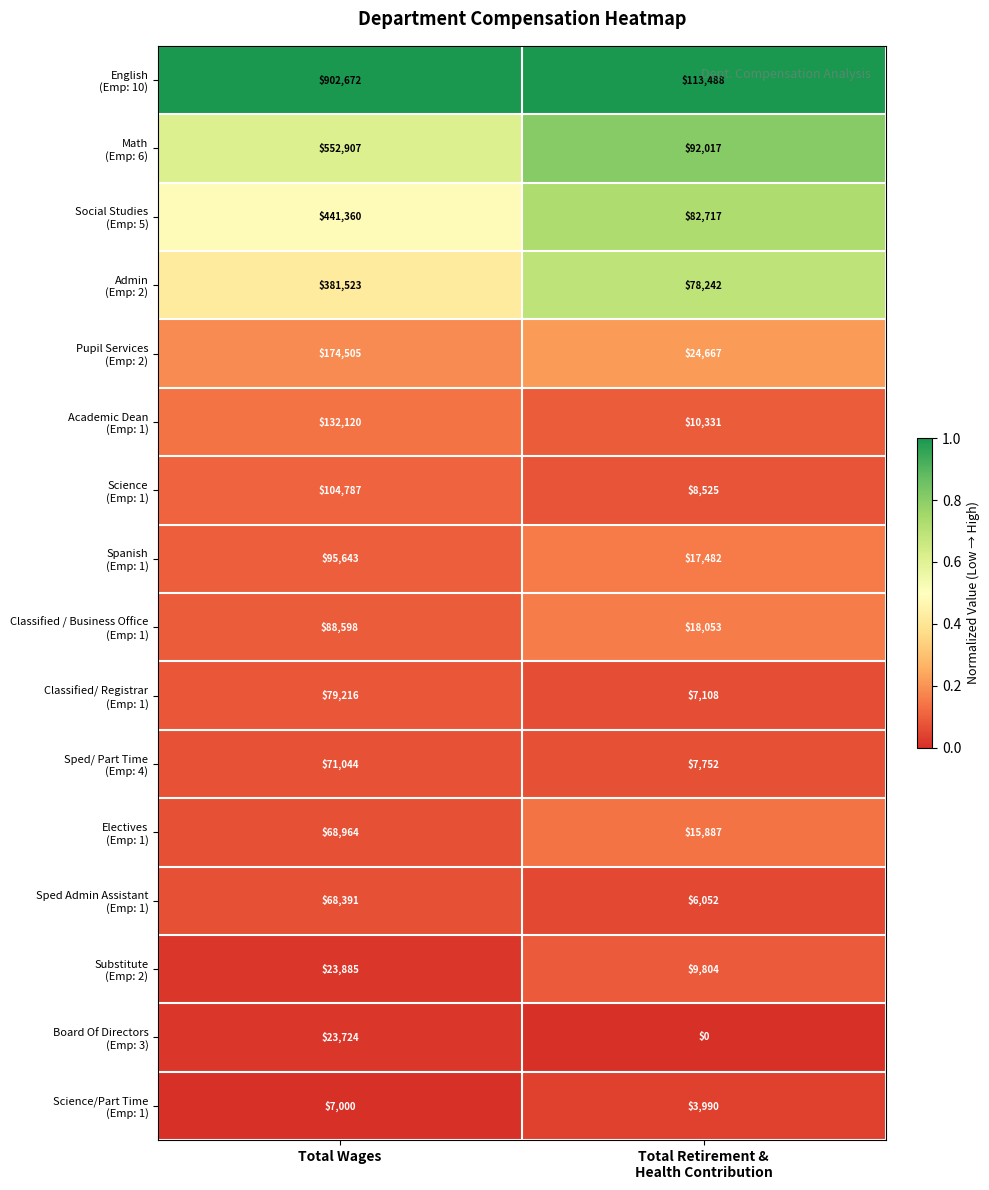

What is the total value across all series at Total Wages?

3216339